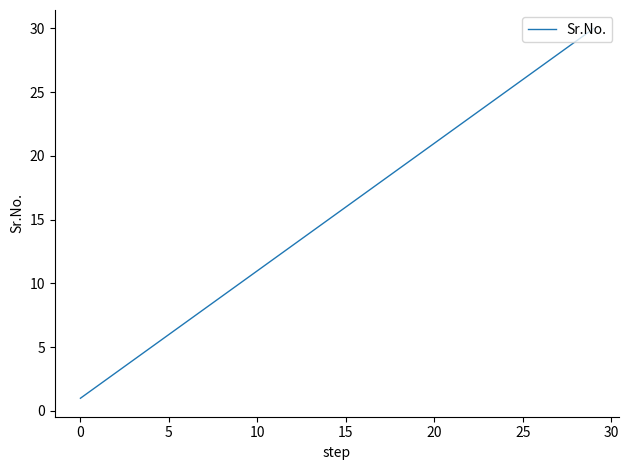

What is the greatest value displayed?

30